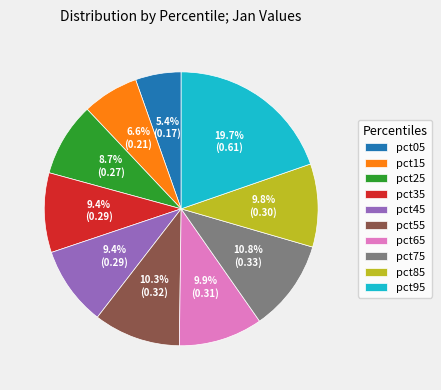

What percentage do pct95 and pct75 together represent?

30.5%